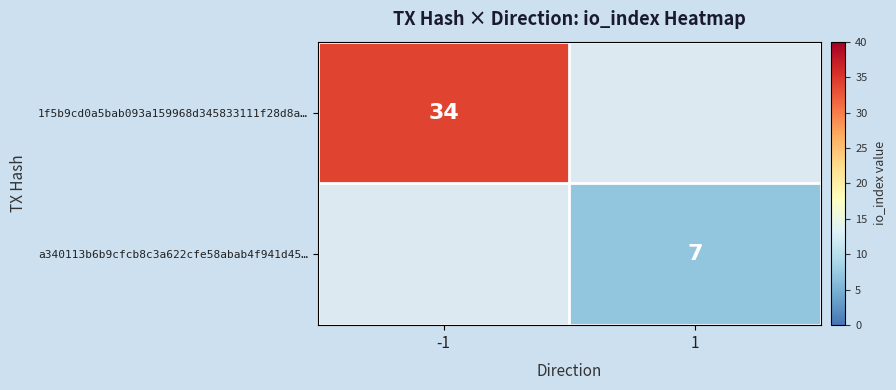

At how many categories does at least one series exceed 7?

1